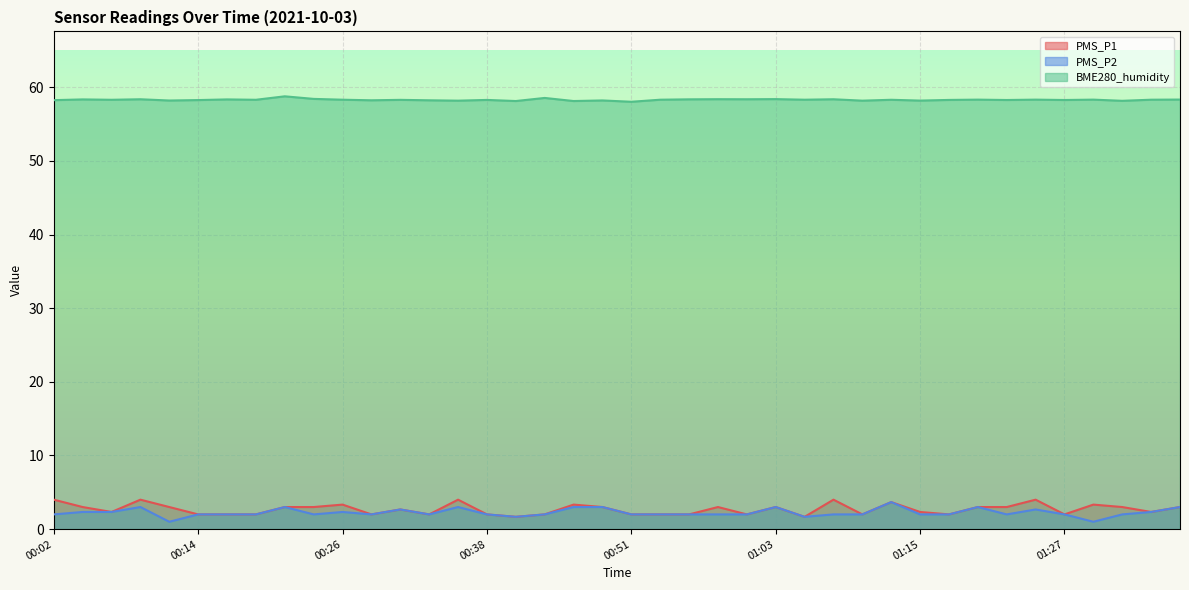

Which series has the widest spread of values?

PMS_P2